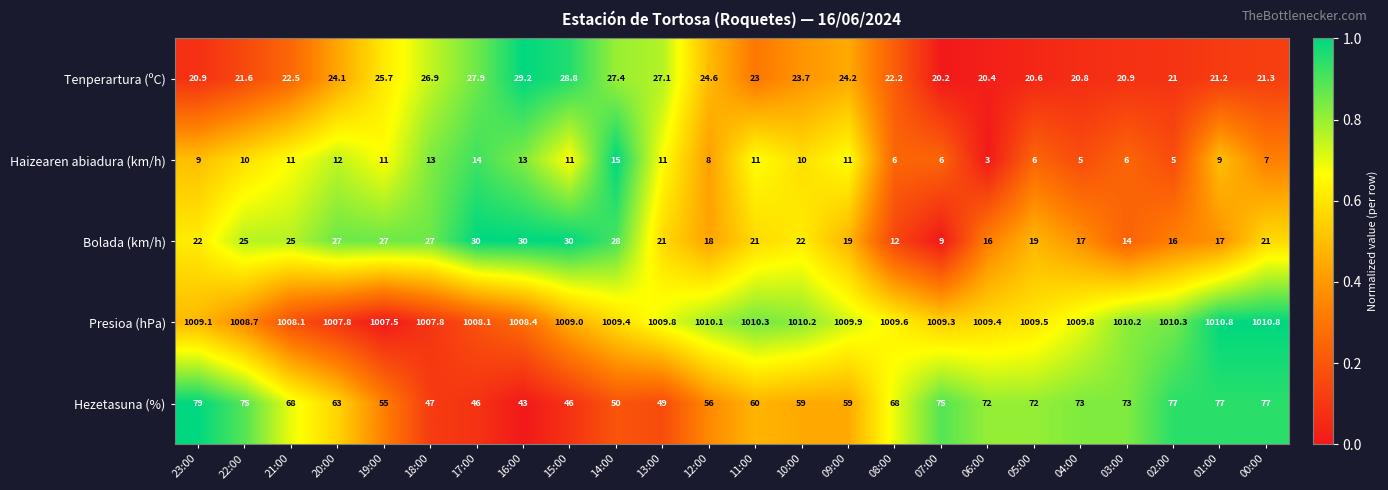

True or false: Bolada (km/h) has a value of 12.0 at 08:00.

True